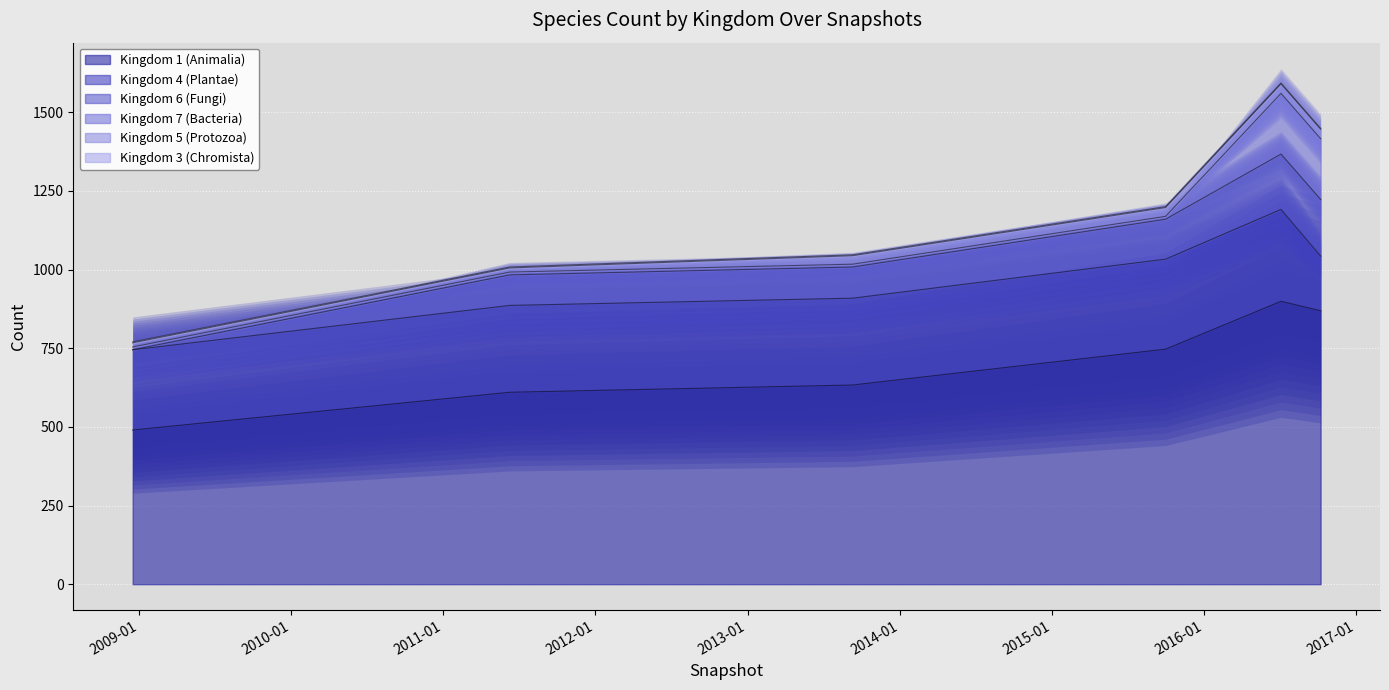

Reading right to left, list all the values displayed in this chart.

kingdom_1: 869	899	747	633	610	490
kingdom_4: 174	292	286	276	276	255
kingdom_6: 180	176	127	99	97	0
kingdom_7: 193	193	9	9	9	9
kingdom_5: 30	30	28	27	13	13
kingdom_3: 3	3	3	3	3	3